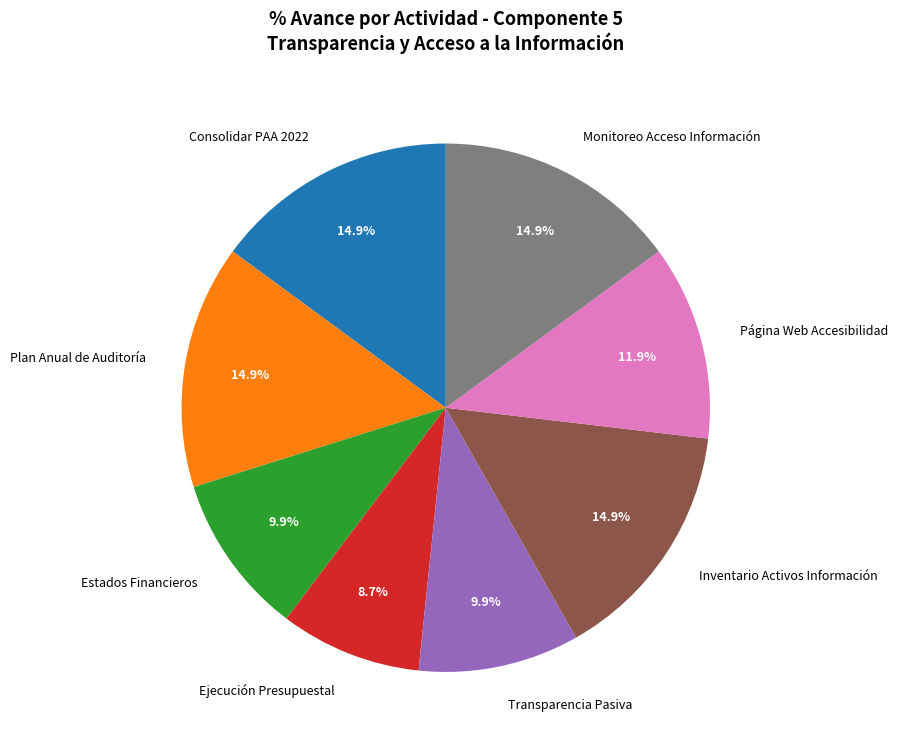

Does Estados Financieros account for over 50% of the chart?

No